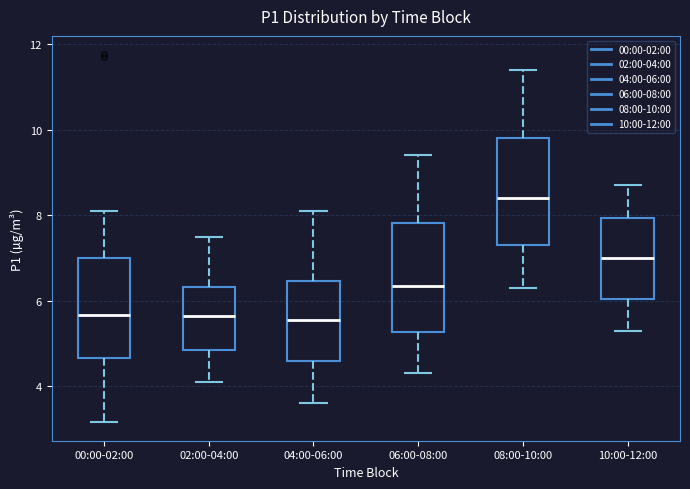

Reading left to right, read every box against the y-axis: the position of its median line, the range the box covers, and the ends of its whiskers. The values are not printed on the chart, so give them approximately, as read against the axis.

00:00-02:00: median 5.6, box 4.6 to 7.0, whiskers 3.2 to 8.2
02:00-04:00: median 5.6, box 4.8 to 6.4, whiskers 4.2 to 7.6
04:00-06:00: median 5.6, box 4.6 to 6.4, whiskers 3.6 to 8.2
06:00-08:00: median 6.4, box 5.2 to 7.8, whiskers 4.4 to 9.4
08:00-10:00: median 8.4, box 7.4 to 9.8, whiskers 6.4 to 11.4
10:00-12:00: median 7.0, box 6.0 to 8.0, whiskers 5.4 to 8.8